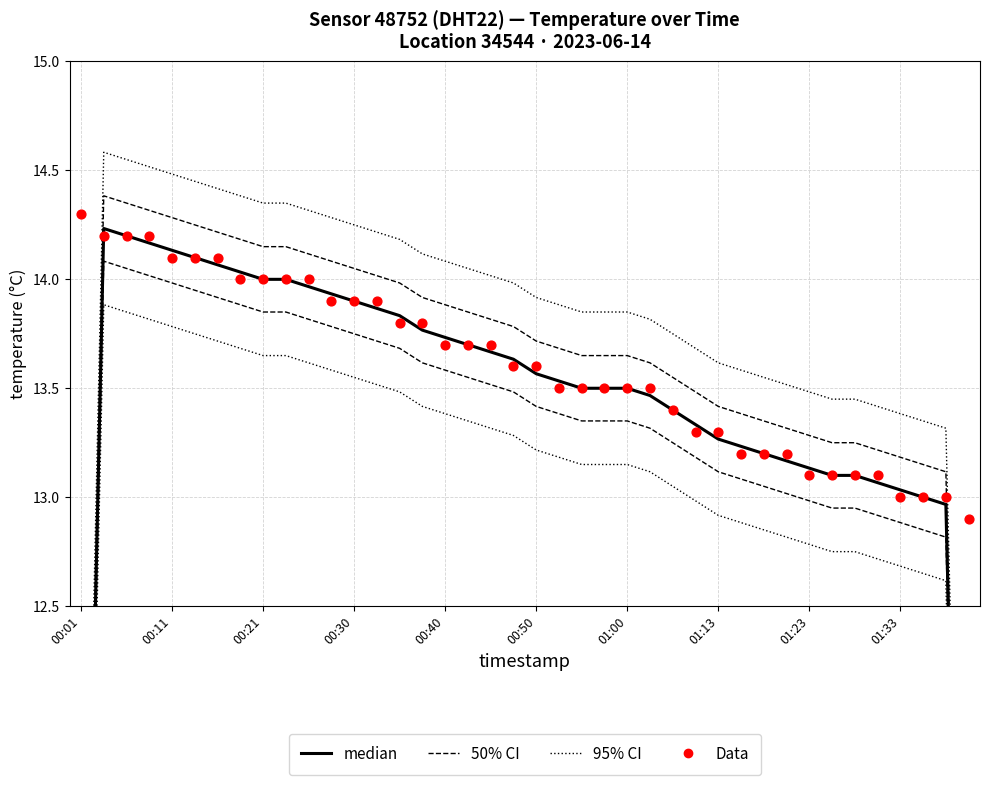

Which series has the largest total across all categories?

95% CI